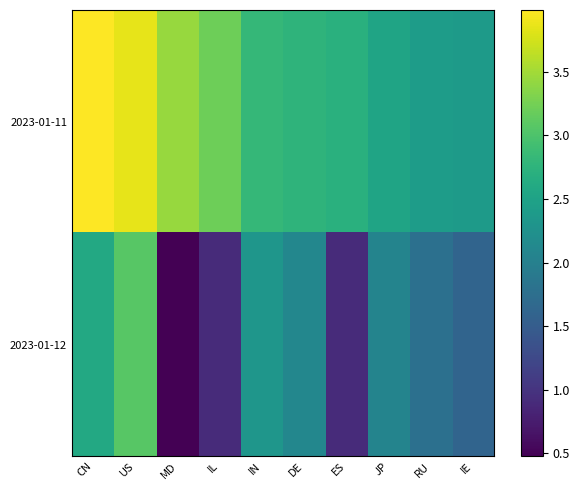

Reading left to right, transcribe all the data shown in this chart.

2023-01-11: CN=4.0	US=3.9	MD=3.4	IL=3.2	IN=2.8	DE=2.8	ES=2.7	JP=2.5	RU=2.4	IE=2.4
2023-01-12: CN=2.6	US=3.1	MD=0.5	IL=0.9	IN=2.3	DE=2.1	ES=0.9	JP=2.1	RU=1.8	IE=1.6